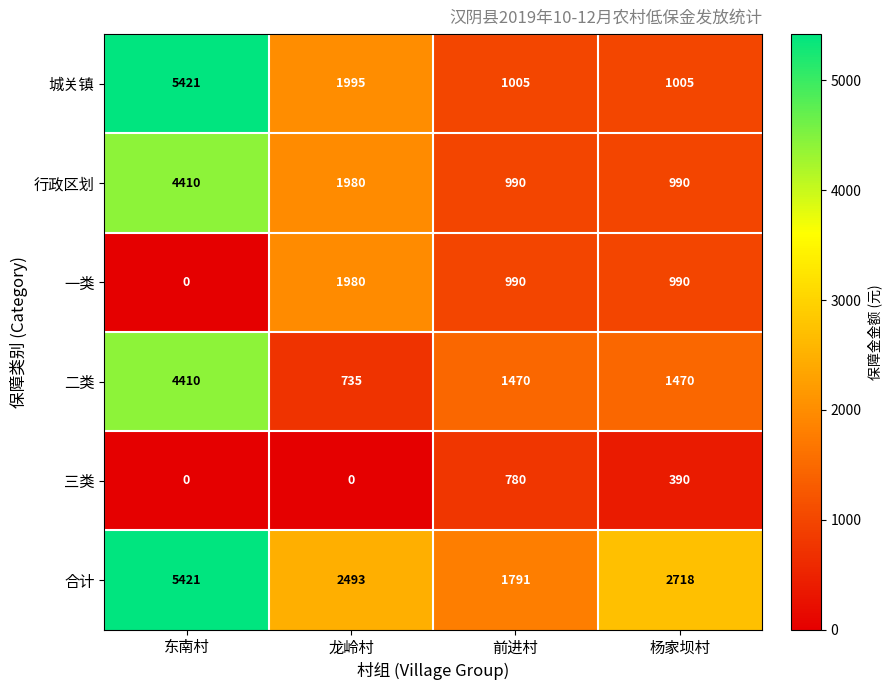

What is the difference between the highest and lowest values at 龙岭村?

2493